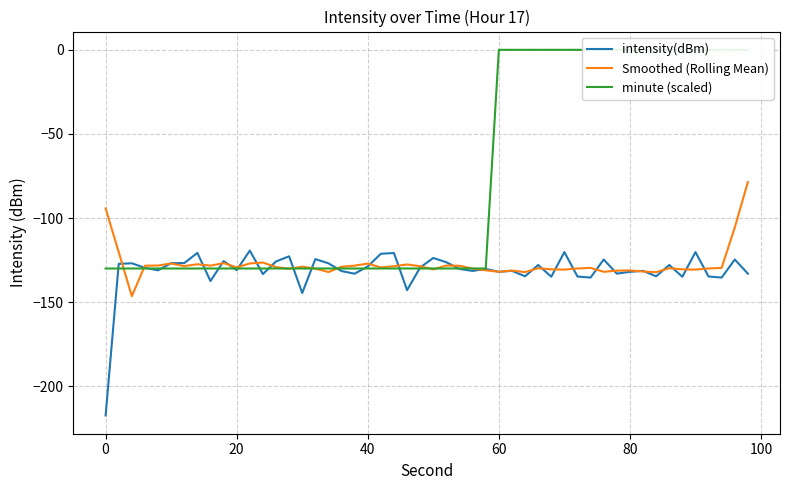

The value of intensity(dBm) at 32 is -124.4. True or false?

True